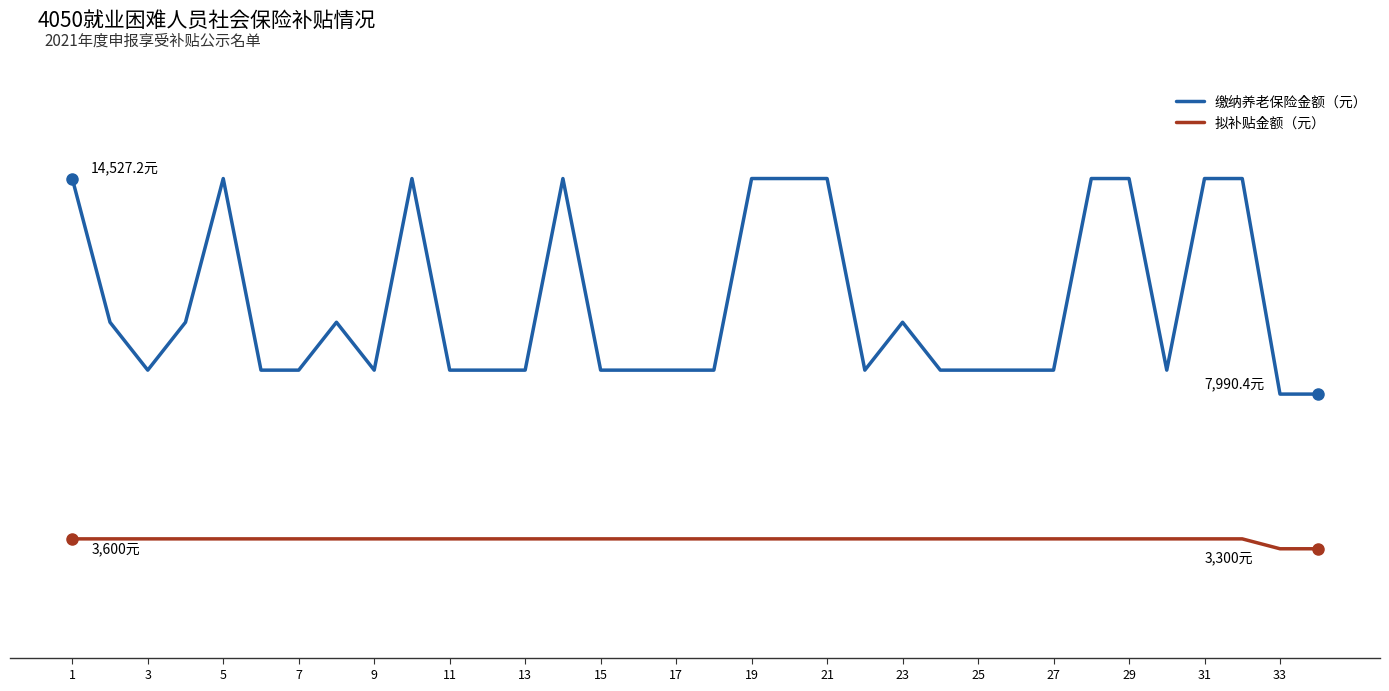

Does the chart display data point markers on the line(s)?

No